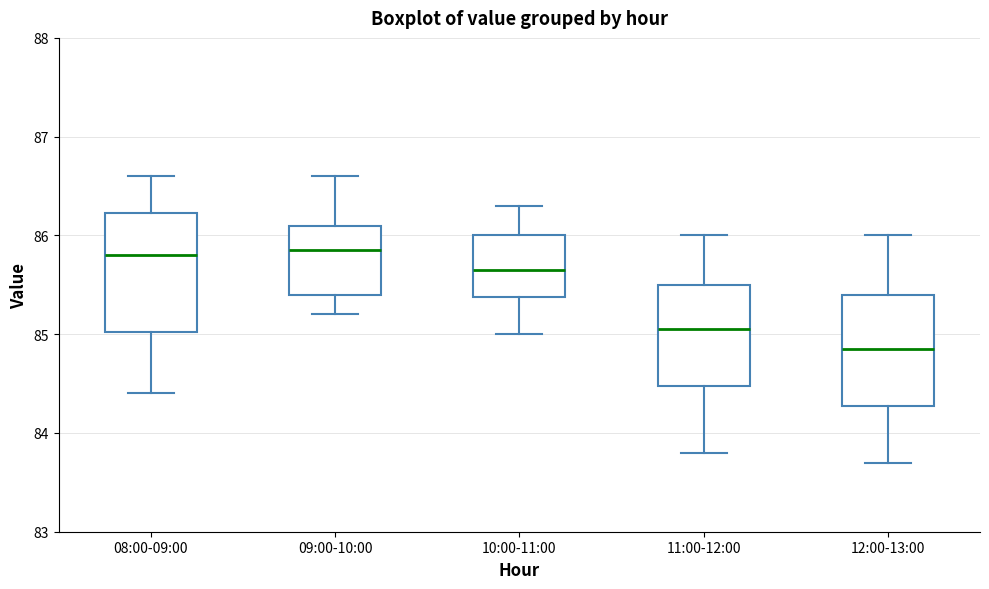

Where is the upper edge of the box for 10:00-11:00 on the y-axis? The values are not printed on the chart, so give them approximately, as read against the axis.

86.0